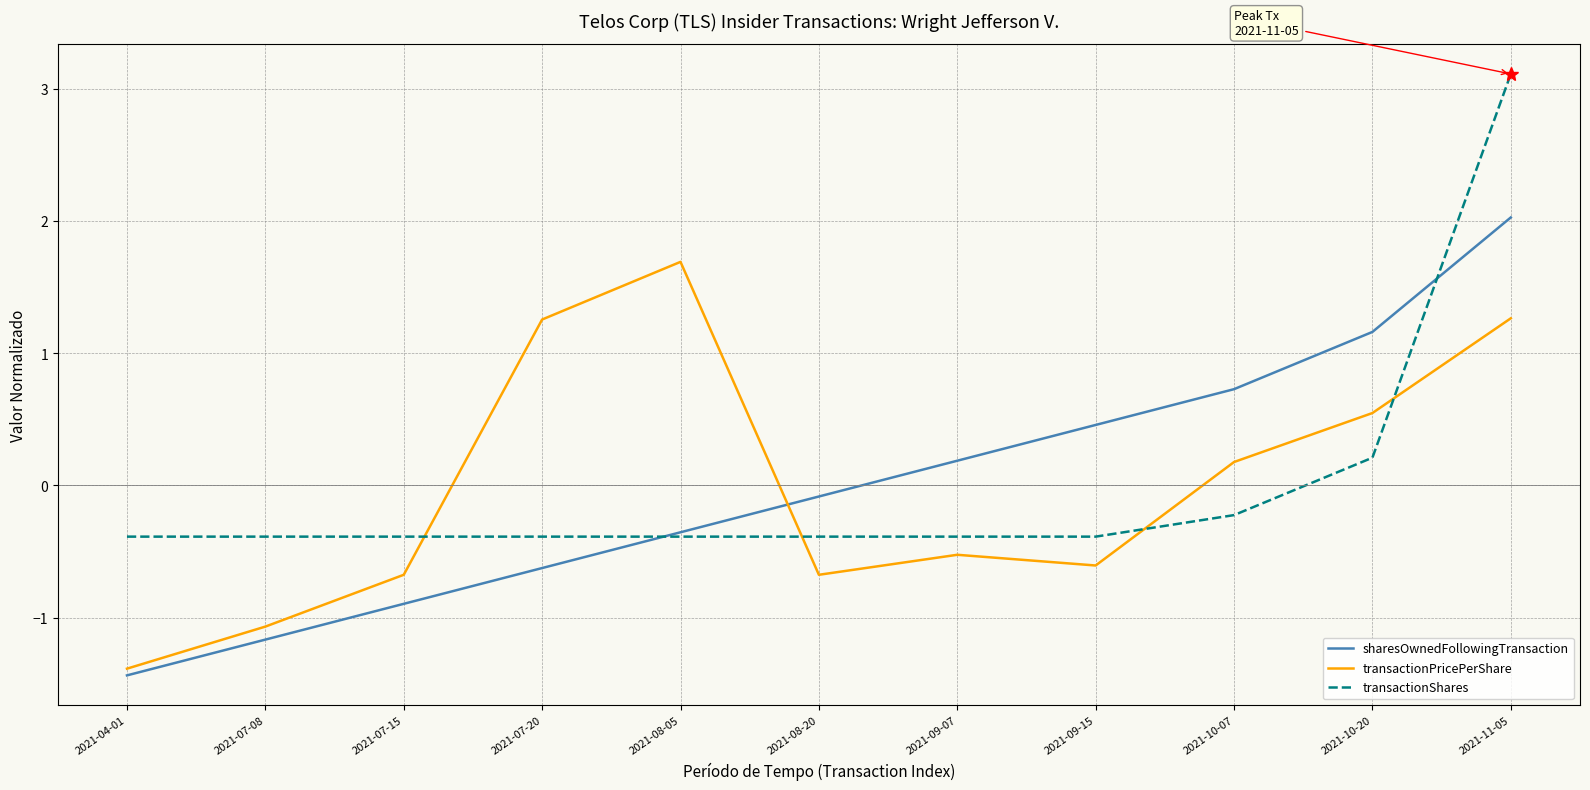

Rank the series by their maximum value, from lowest to highest.

transactionPricePerShare, sharesOwnedFollowingTransaction, transactionShares